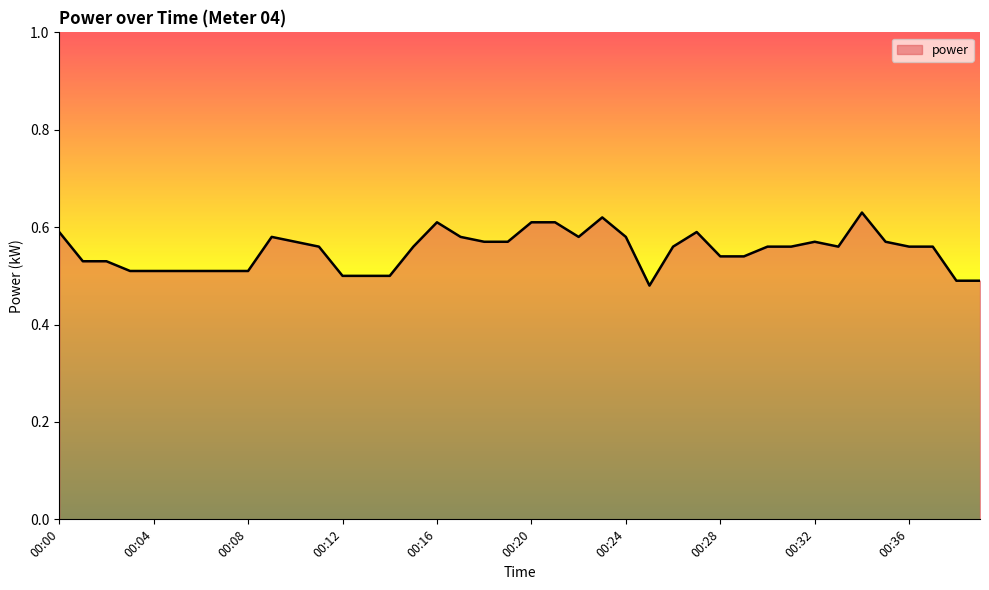

How many points are higher than both their immediate neighbors (excluding endpoints)?

6